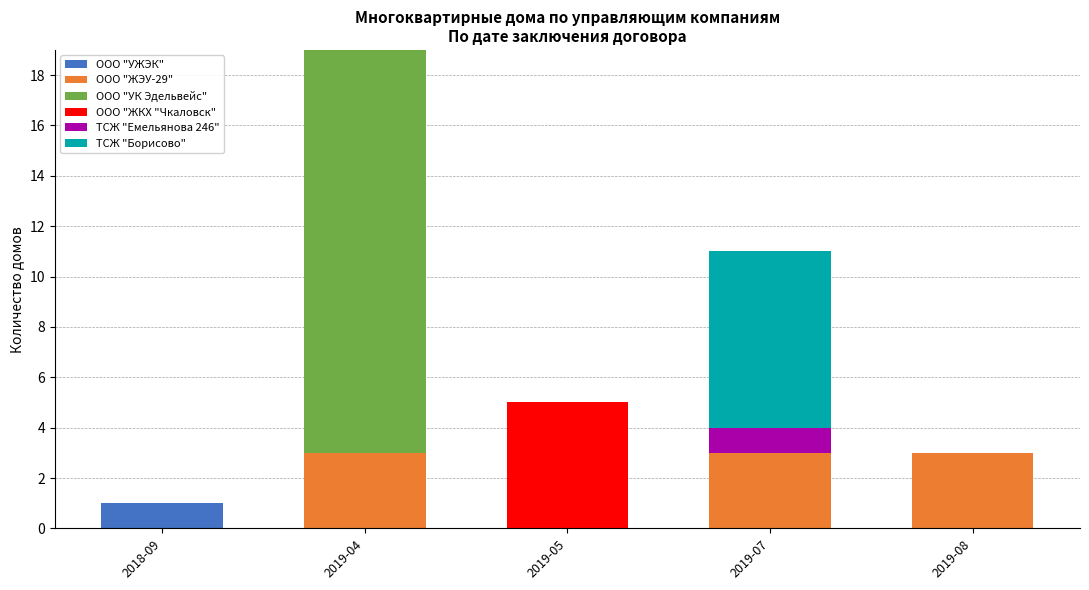

The value of ООО "УЖЭК" at 2019-08 is -1. True or false?

False